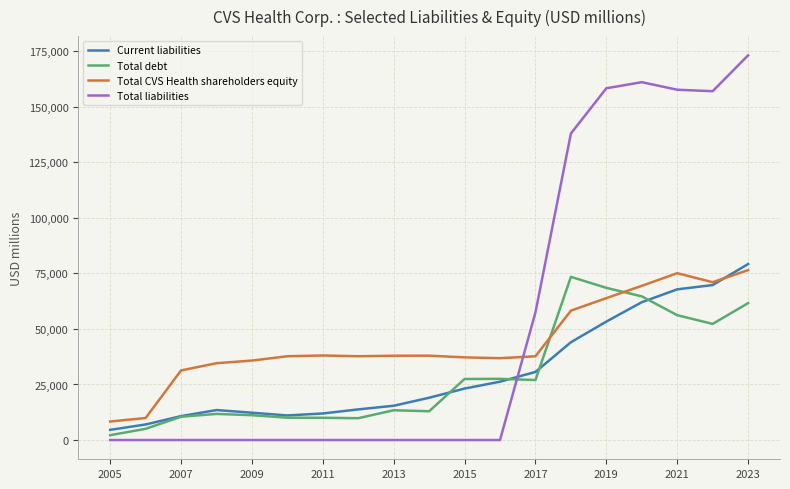

Which series ends up on top after the final intersection of Total liabilities and Current liabilities?

Total liabilities